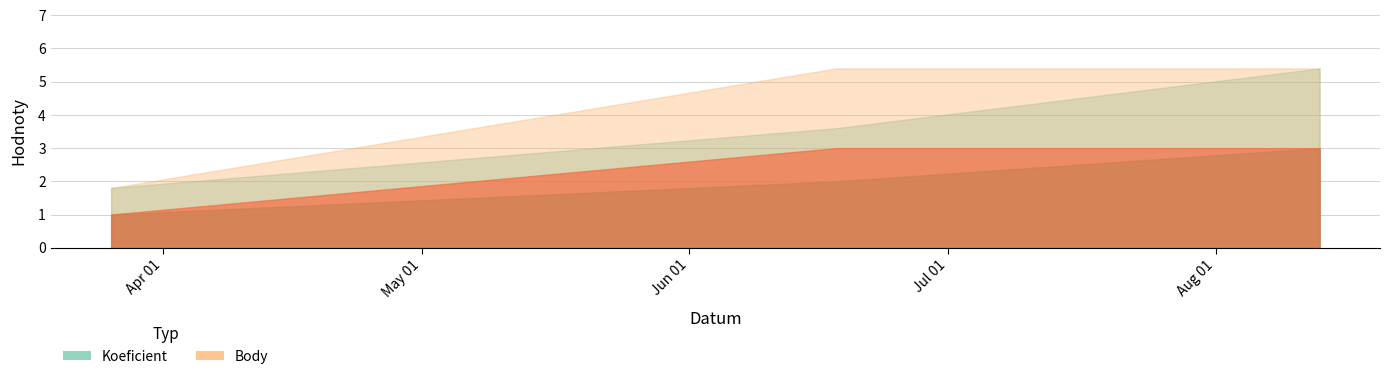

List the labels in order of Koeficient value, largest first.

2011-08-13, 2011-06-18, 2011-03-26